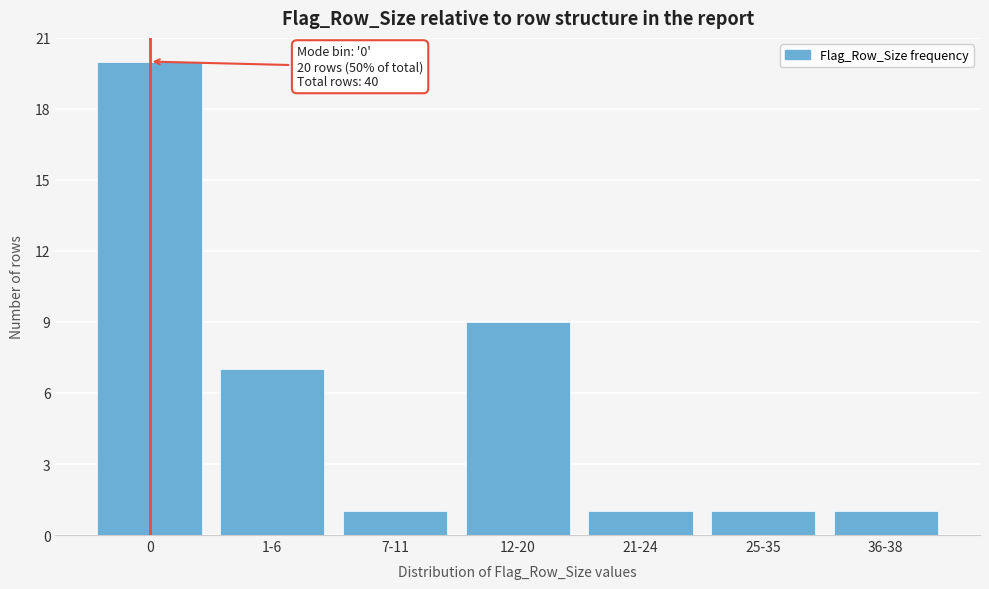

Reading left to right, extract all data points from this chart.

20	7	1	9	1	1	1